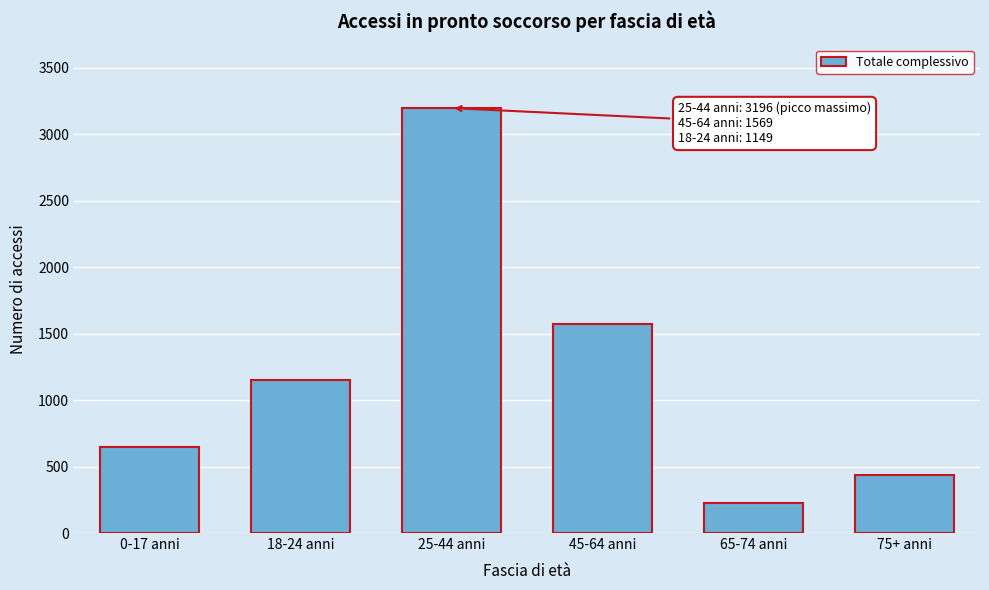

Reading left to right, what are all the values shown in this chart?

650	1149	3196	1569	224	436